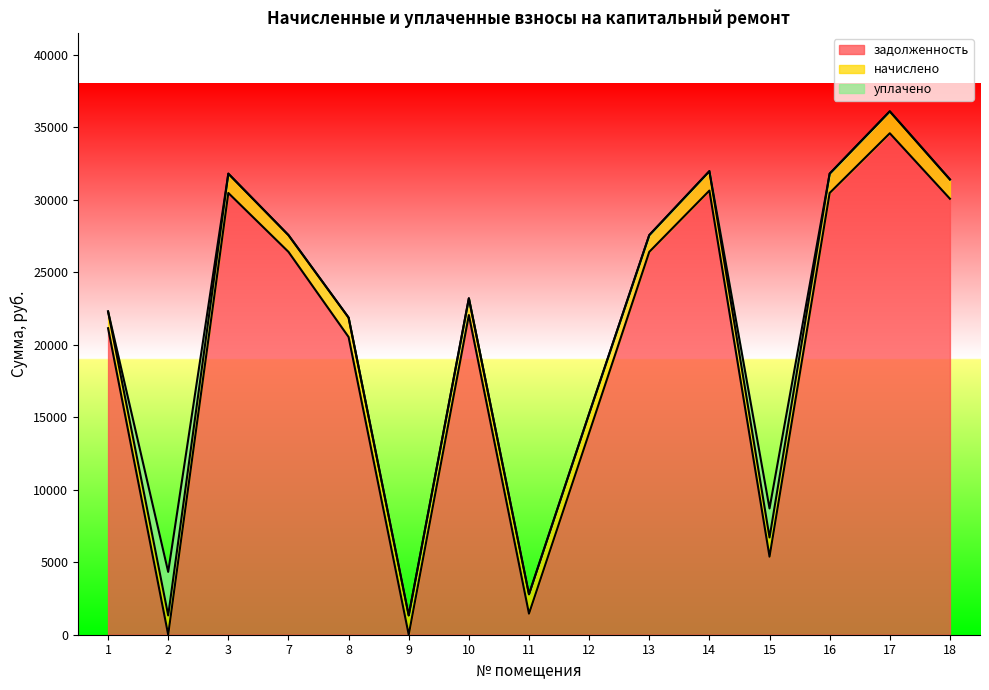

After their last crossing, which series has the higher values: задолженность or уплачено?

задолженность